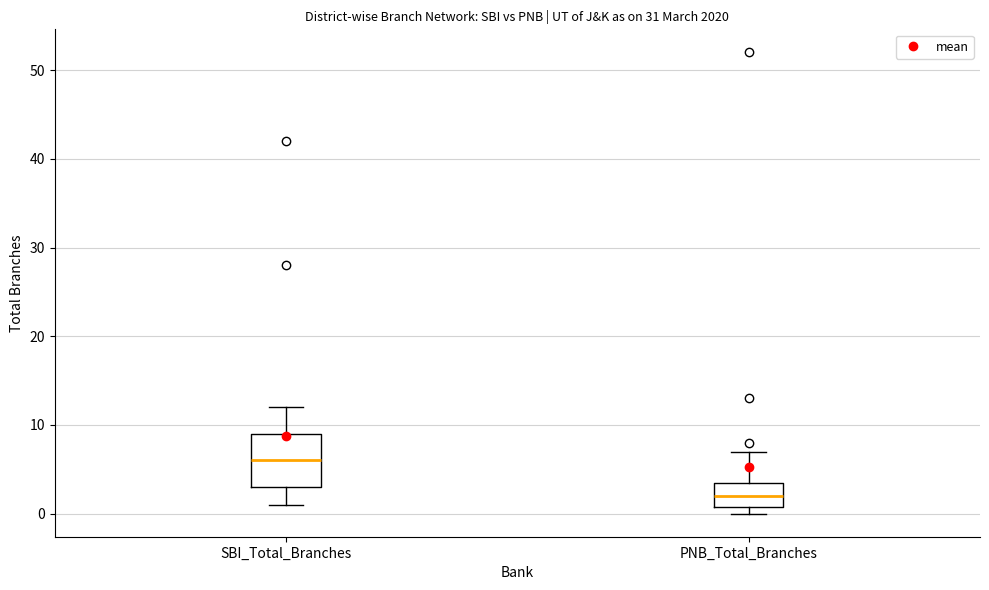

Reading left to right, read every box against the y-axis: the position of its median line, the range the box covers, and the ends of its whiskers. The values are not printed on the chart, so give them approximately, as read against the axis.

SBI_Total_Branches: median 6, box 3 to 9, whiskers 1 to 12
PNB_Total_Branches: median 2, box 1 to 4, whiskers 0 to 7